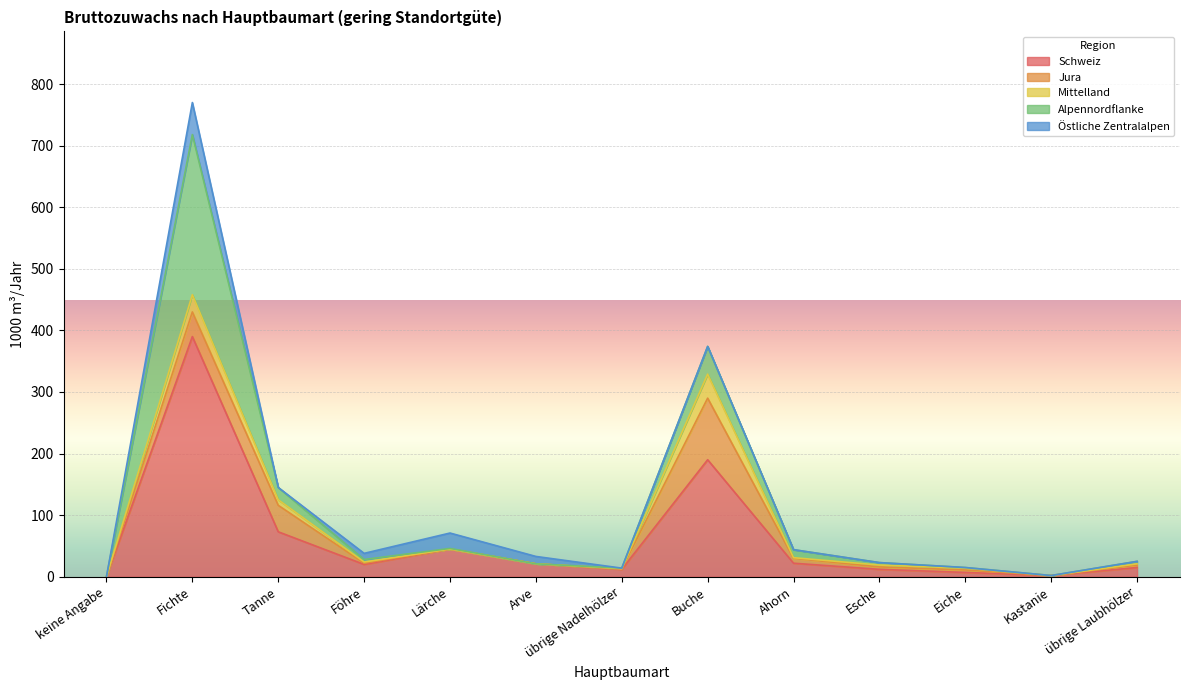

What is the label of the 2nd point from the left?

Fichte